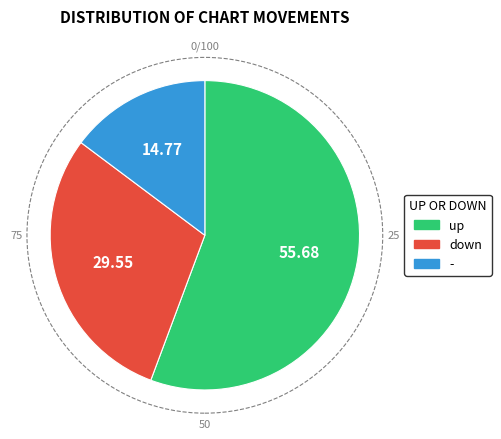

How many segments does this pie chart have?

3